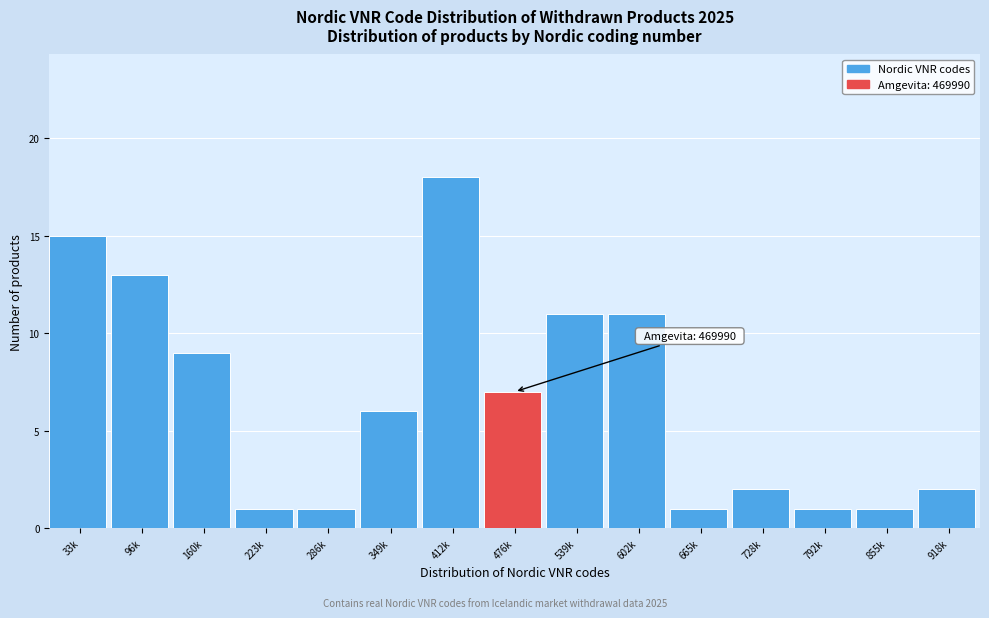

Reading left to right, transcribe all the data shown in this chart.

15	13	9	1	1	6	18	7	11	11	1	2	1	1	2